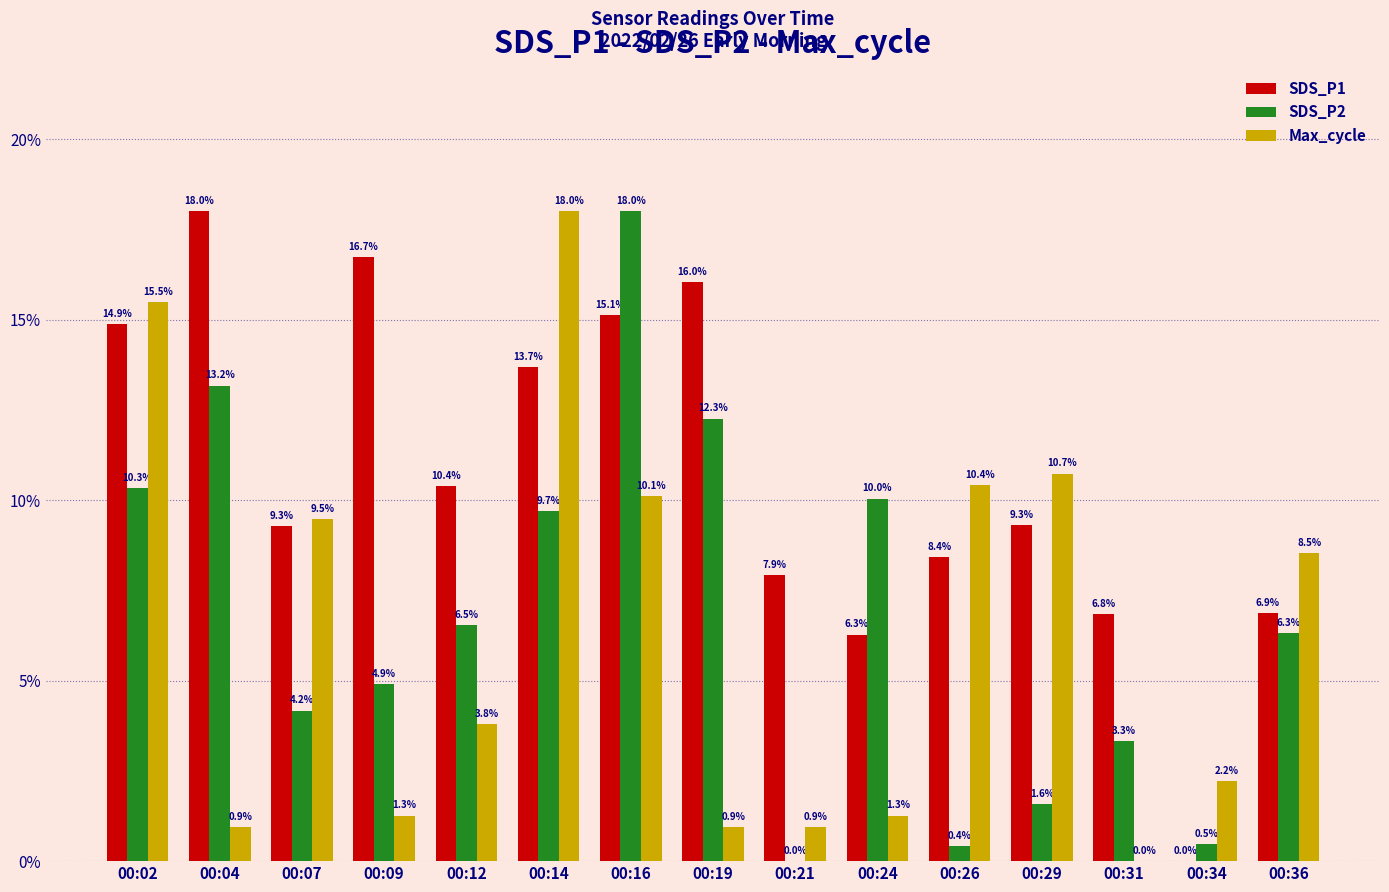

True or false: SDS_P1 has a value of 4.6 at 00:36.

False